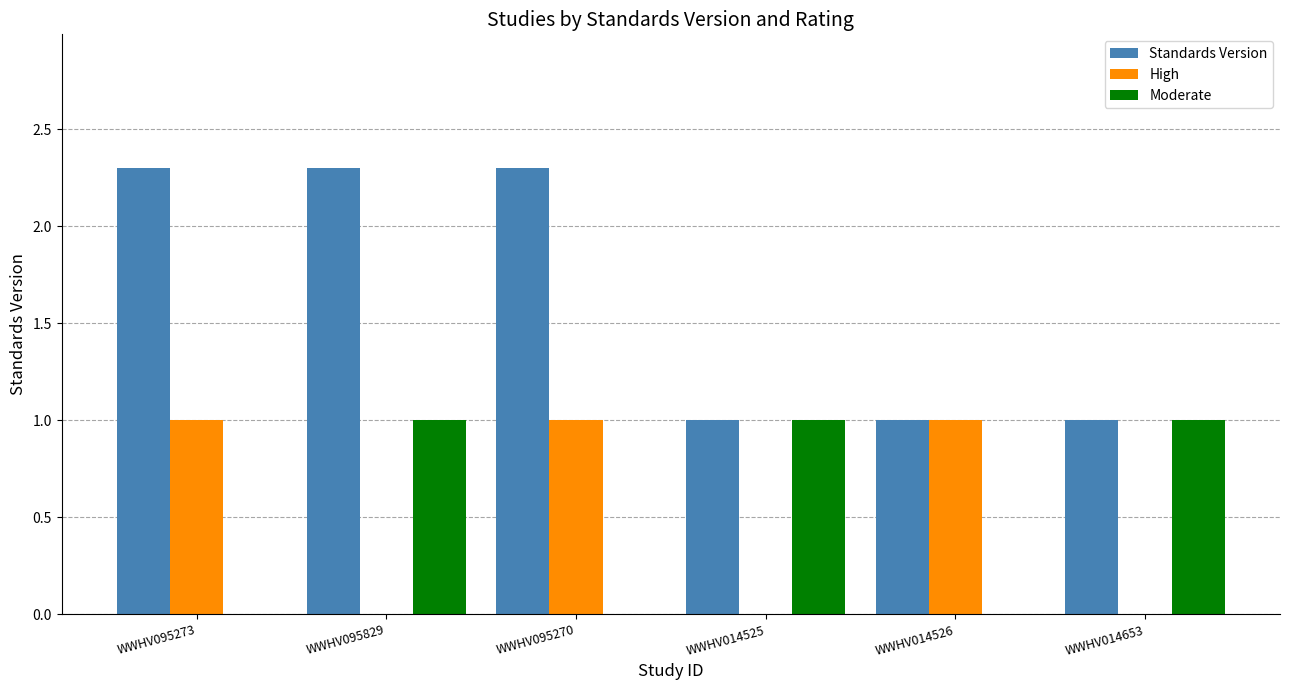

Which series has the largest total across all categories?

Standards Version